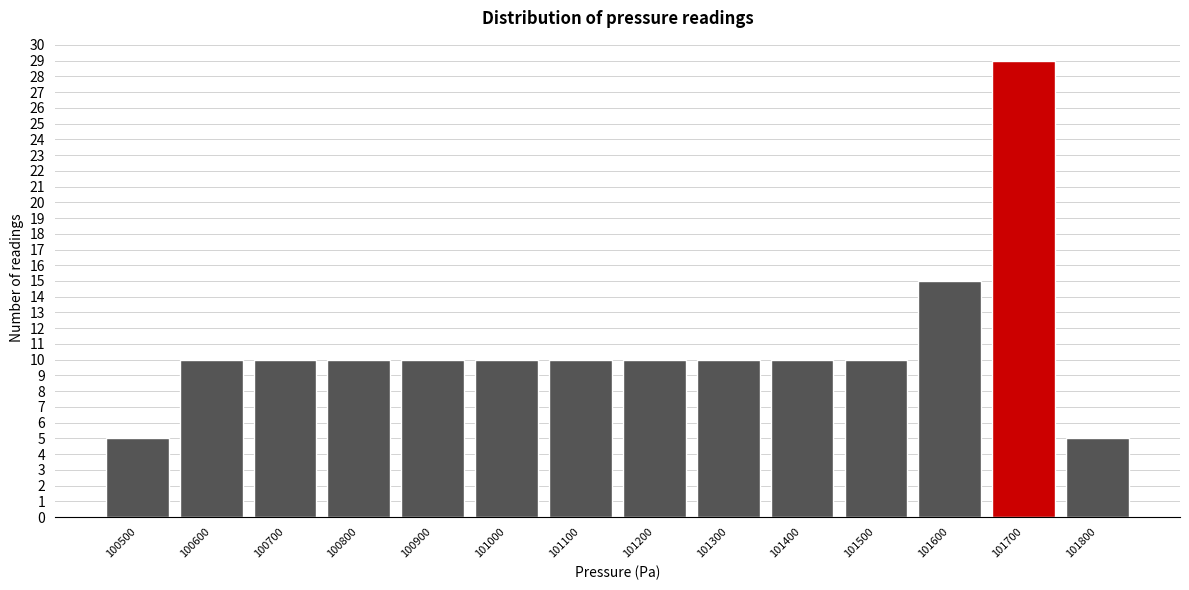

Reading left to right, list all the values displayed in this chart.

5	10	10	10	10	10	10	10	10	10	10	15	29	5